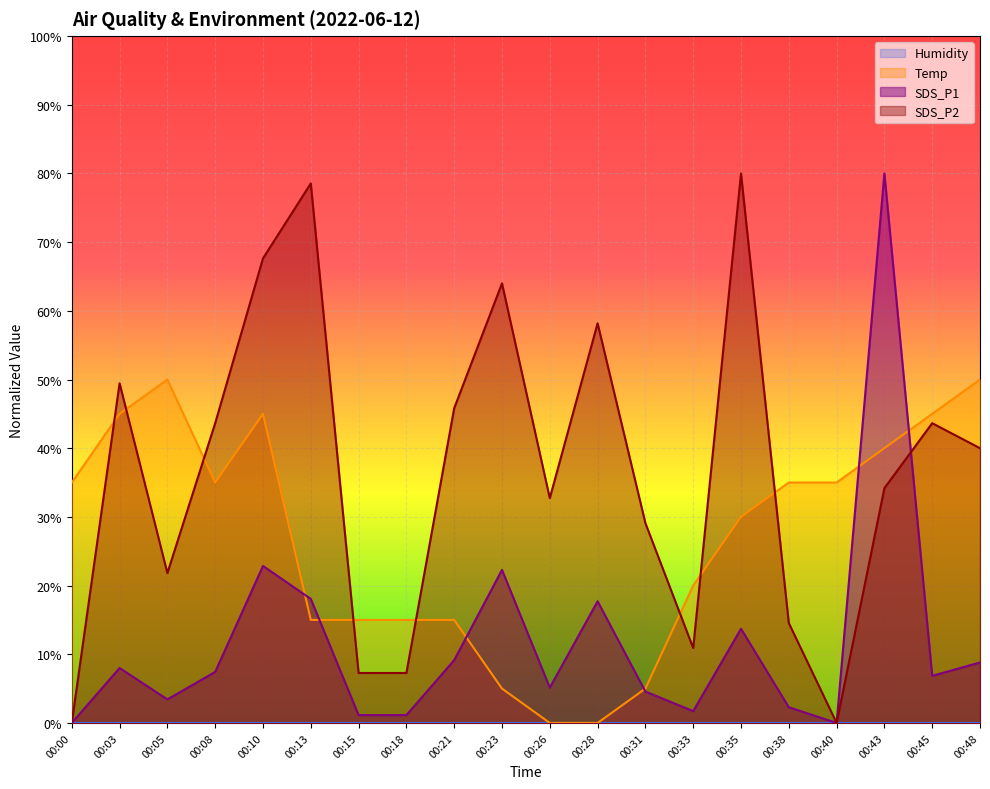

Reading right to left, extract all data points from this chart.

Temp: 00:48=50.0	00:45=45.0	00:43=40.0	00:40=35.0	00:38=35.0	00:35=30.0	00:33=20.0	00:31=5.0	00:28=0.0	00:26=0.0	00:23=5.0	00:21=15.0	00:18=15.0	00:15=15.0	00:13=15.0	00:10=45.0	00:08=35.0	00:05=50.0	00:03=45.0	00:00=35.0
SDS_P1: 00:48=8.8	00:45=6.9	00:43=80.0	00:40=0.0	00:38=2.3	00:35=13.7	00:33=1.7	00:31=4.6	00:28=17.7	00:26=5.1	00:23=22.3	00:21=9.1	00:18=1.1	00:15=1.1	00:13=18.1	00:10=22.9	00:08=7.4	00:05=3.4	00:03=8.0	00:00=0.0
SDS_P2: 00:48=40.0	00:45=43.6	00:43=34.2	00:40=0.0	00:38=14.5	00:35=80.0	00:33=10.9	00:31=29.1	00:28=58.2	00:26=32.7	00:23=64.0	00:21=45.8	00:18=7.3	00:15=7.3	00:13=78.5	00:10=67.6	00:08=43.6	00:05=21.8	00:03=49.5	00:00=0.0